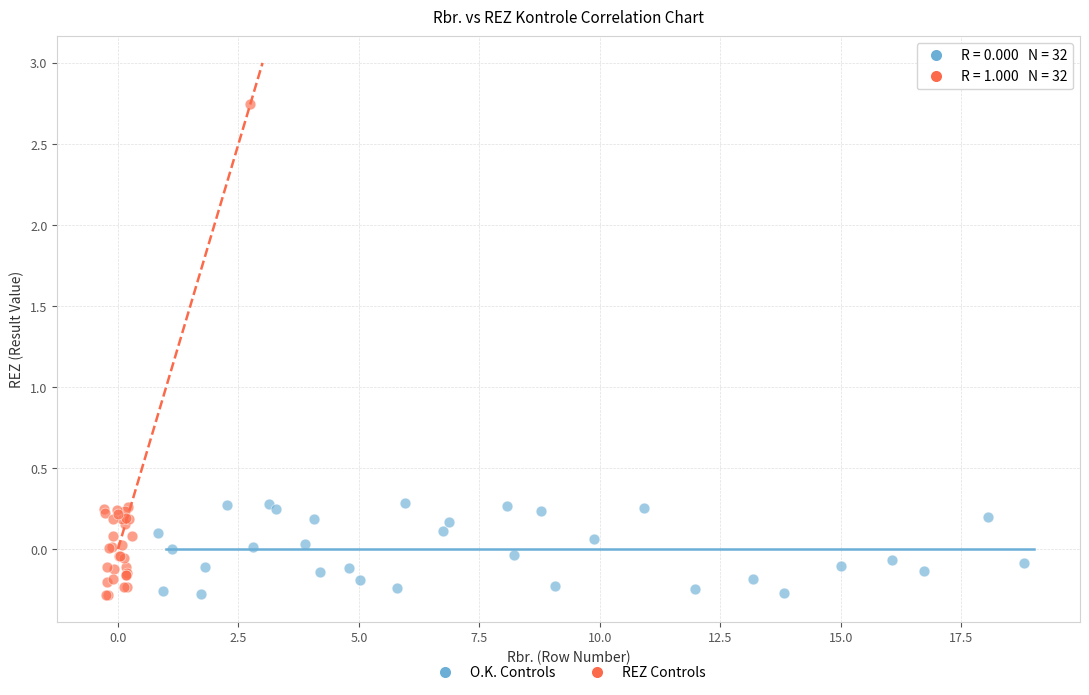

Which series has the largest Y range (max minus min)?

REZ Controls